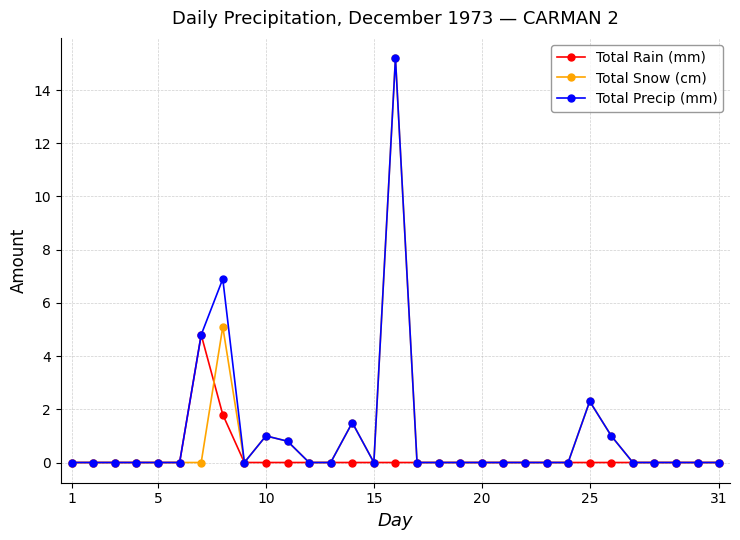

Reading left to right, transcribe all the data shown in this chart.

Total Rain (mm): 0.0	0.0	0.0	0.0	0.0	0.0	4.8	1.8	0.0	0.0	0.0	0.0	0.0	0.0	0.0	0.0	0.0	0.0	0.0	0.0	0.0	0.0	0.0	0.0	0.0	0.0	0.0	0.0	0.0	0.0	0.0
Total Snow (cm): 0.0	0.0	0.0	0.0	0.0	0.0	0.0	5.1	0.0	1.0	0.8	0.0	0.0	1.5	0.0	15.2	0.0	0.0	0.0	0.0	0.0	0.0	0.0	0.0	2.3	1.0	0.0	0.0	0.0	0.0	0.0
Total Precip (mm): 0.0	0.0	0.0	0.0	0.0	0.0	4.8	6.9	0.0	1.0	0.8	0.0	0.0	1.5	0.0	15.2	0.0	0.0	0.0	0.0	0.0	0.0	0.0	0.0	2.3	1.0	0.0	0.0	0.0	0.0	0.0